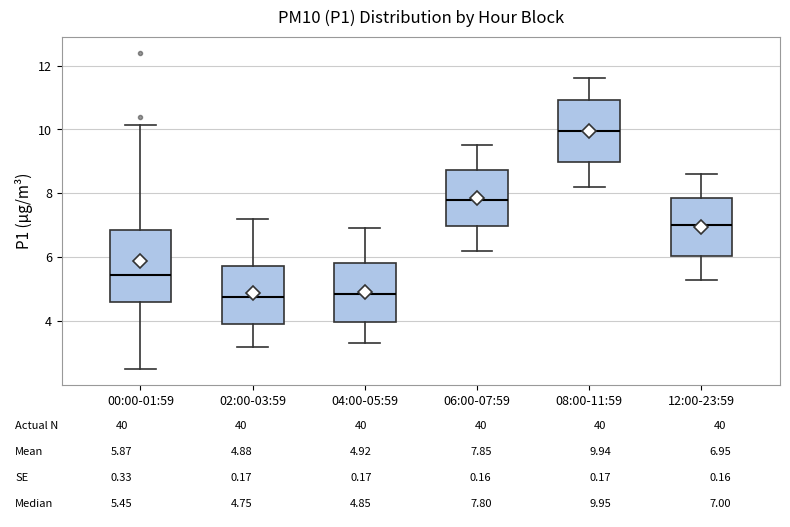

Comparing the boxes themselves (not the whiskers), which one is the tallest?

00:00-01:59